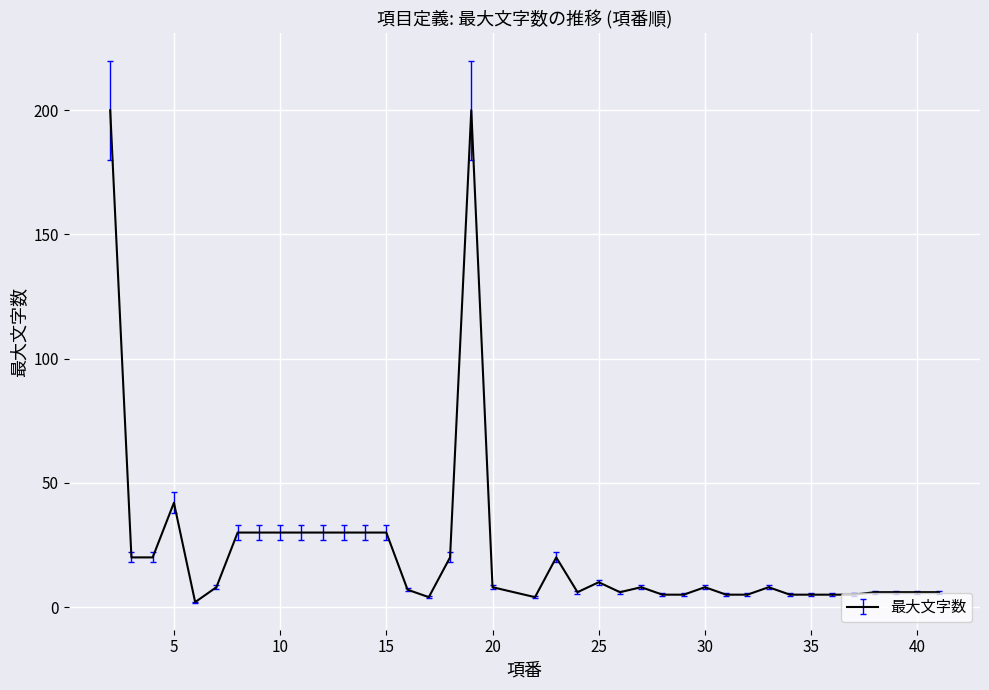

What is the difference between the maximum and minimum values?

198